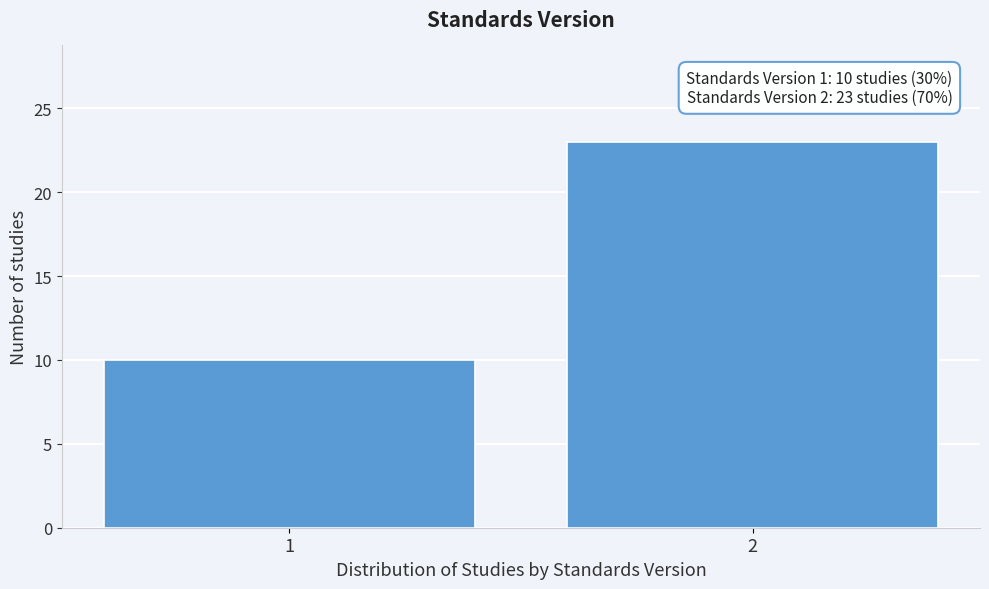

Reading left to right, extract all data points from this chart.

1=10	2=23